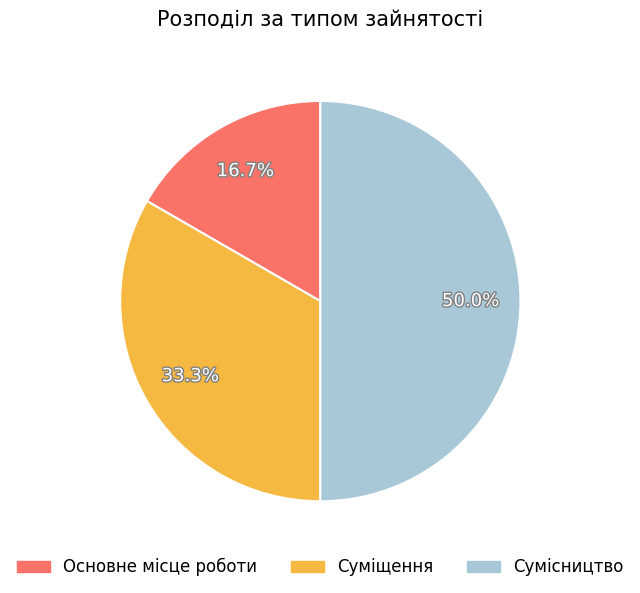

How many segments does this pie chart have?

3